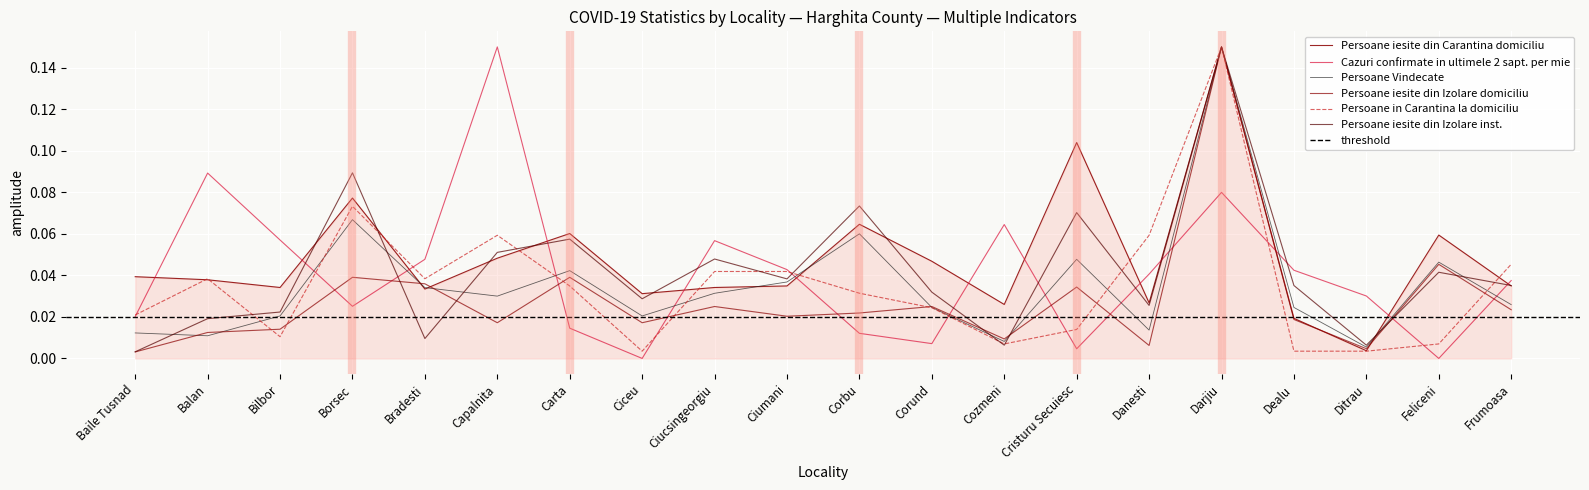

How many times do Persoane Vindecate and Persoane iesite din Izolare domiciliu cross each other?

6